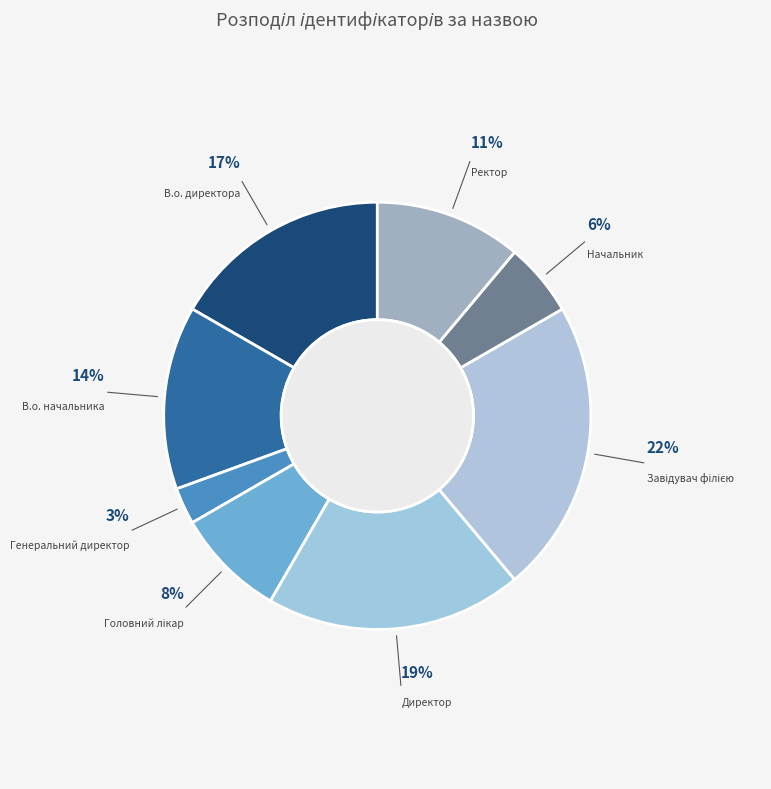

The Генеральний директор slice represents 3% of the pie. True or false?

True